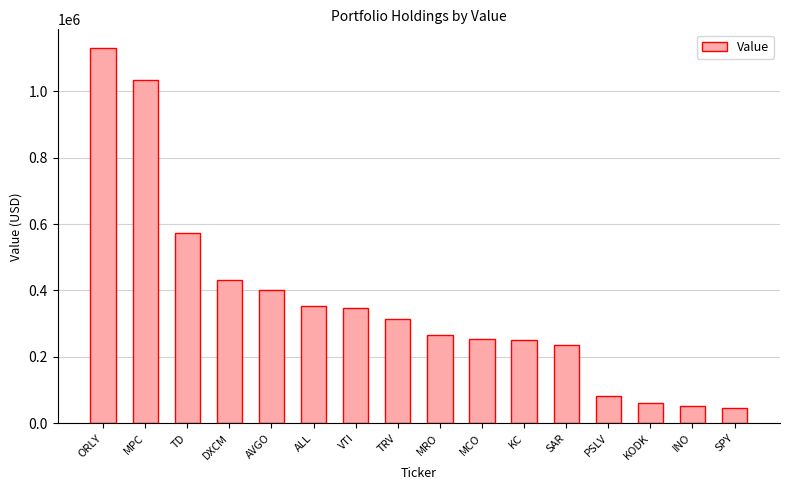

What is the approximate value at TRV?

313000